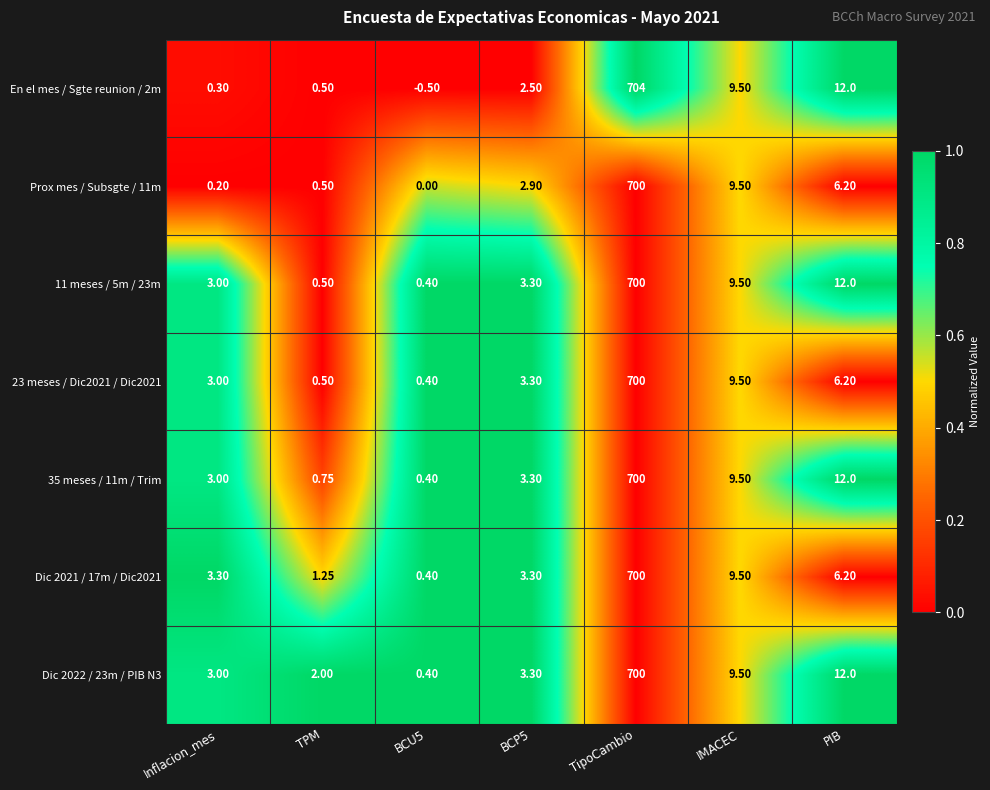

Is the value of En el mes / Sgte reunion / 2m at TipoCambio greater than the value of 23 meses / Dic2021 / Dic2021 at BCP5?

Yes